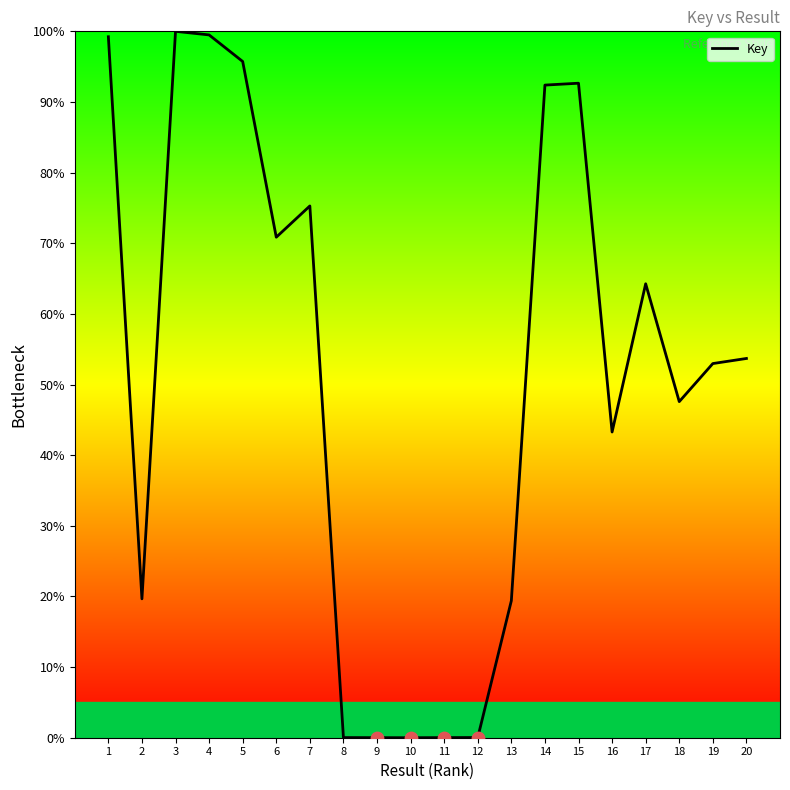

What is the ratio of the value at 2 to the value at 13?

1.0